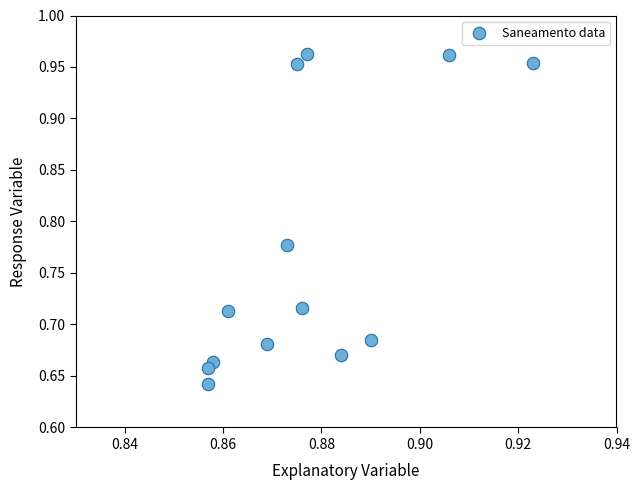

How many points are shown in the scatter plot?

13